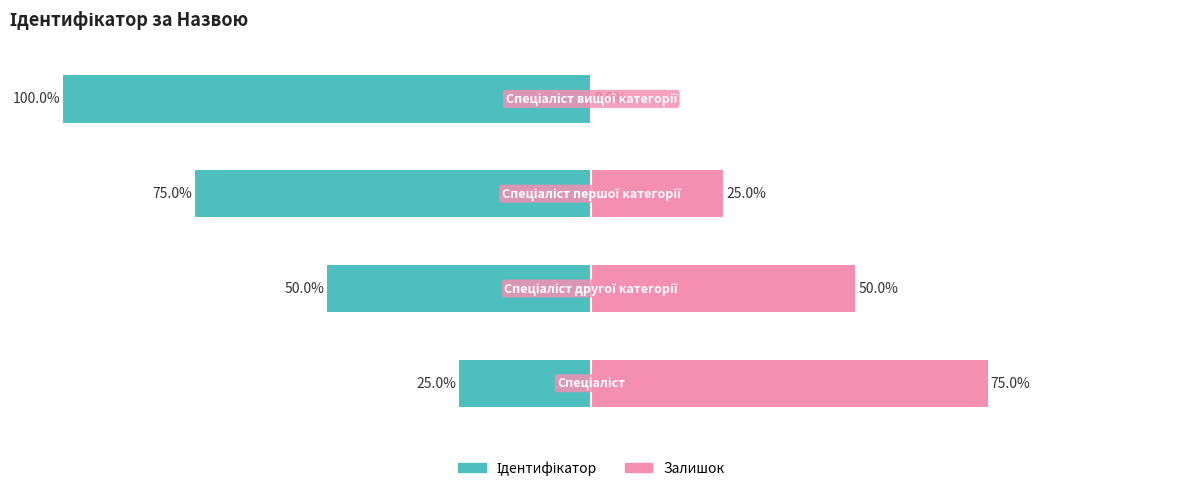

Reading left to right, extract all data points from this chart.

Ідентифікатор: 0=-25	1=-50	2=-75	3=-100
Залишок: 0=75	1=50	2=25	3=0